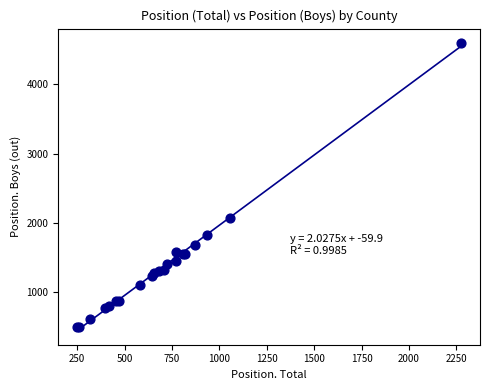

What Y value in the scatter plot is closest to 2545?

2070